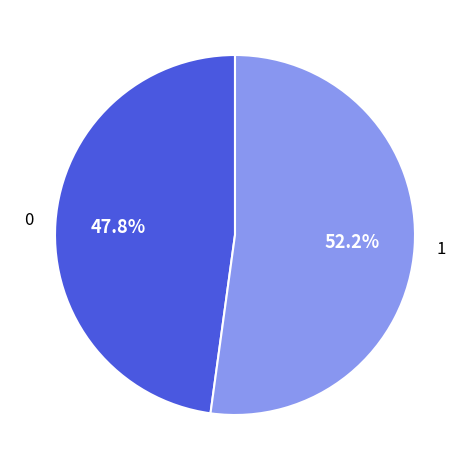

Is there a majority slice in this chart?

Yes